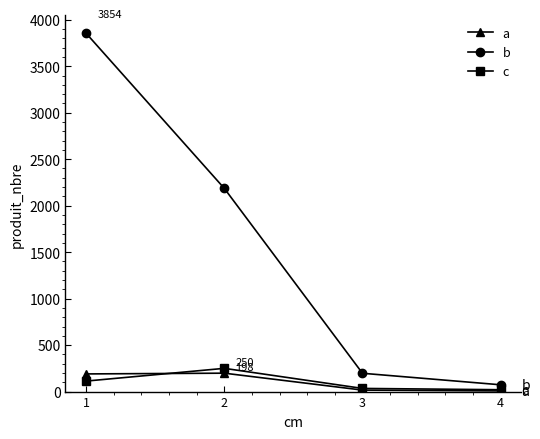

Is the value of a at 2 greater than the value of b at 2?

No